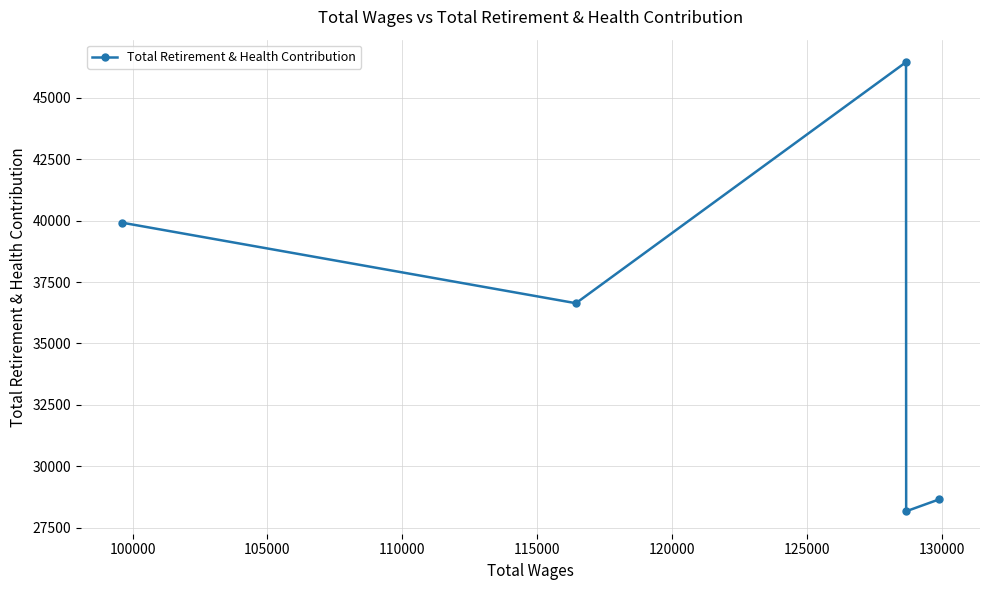

Reading left to right, extract all data points from this chart.

39921	36638	46458	28164	28648